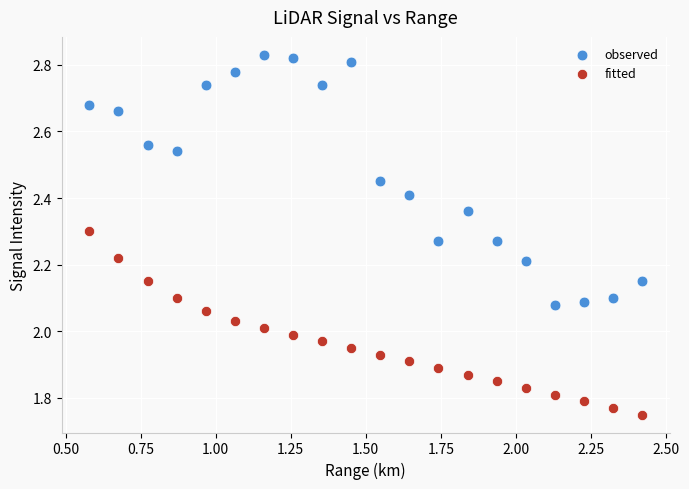

Which series contains the highest Y value?

observed